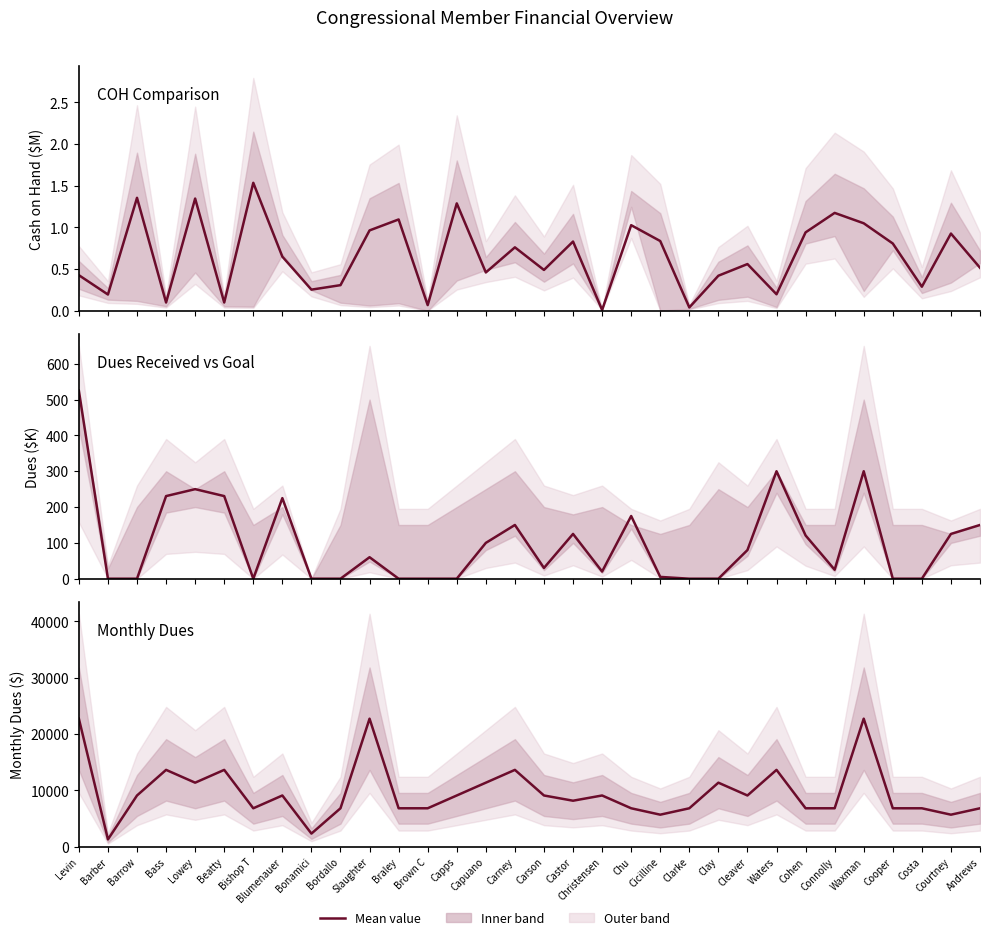

Count the number of data series in this chart.

3